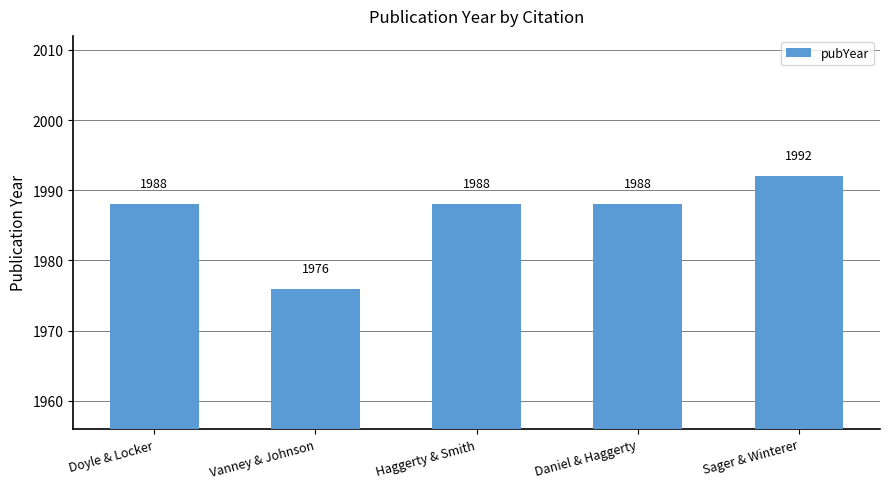

Reading left to right, what are all the values shown in this chart?

Doyle & Locker=1988	Vanney & Johnson=1976	Haggerty & Smith=1988	Daniel & Haggerty=1988	Sager & Winterer=1992